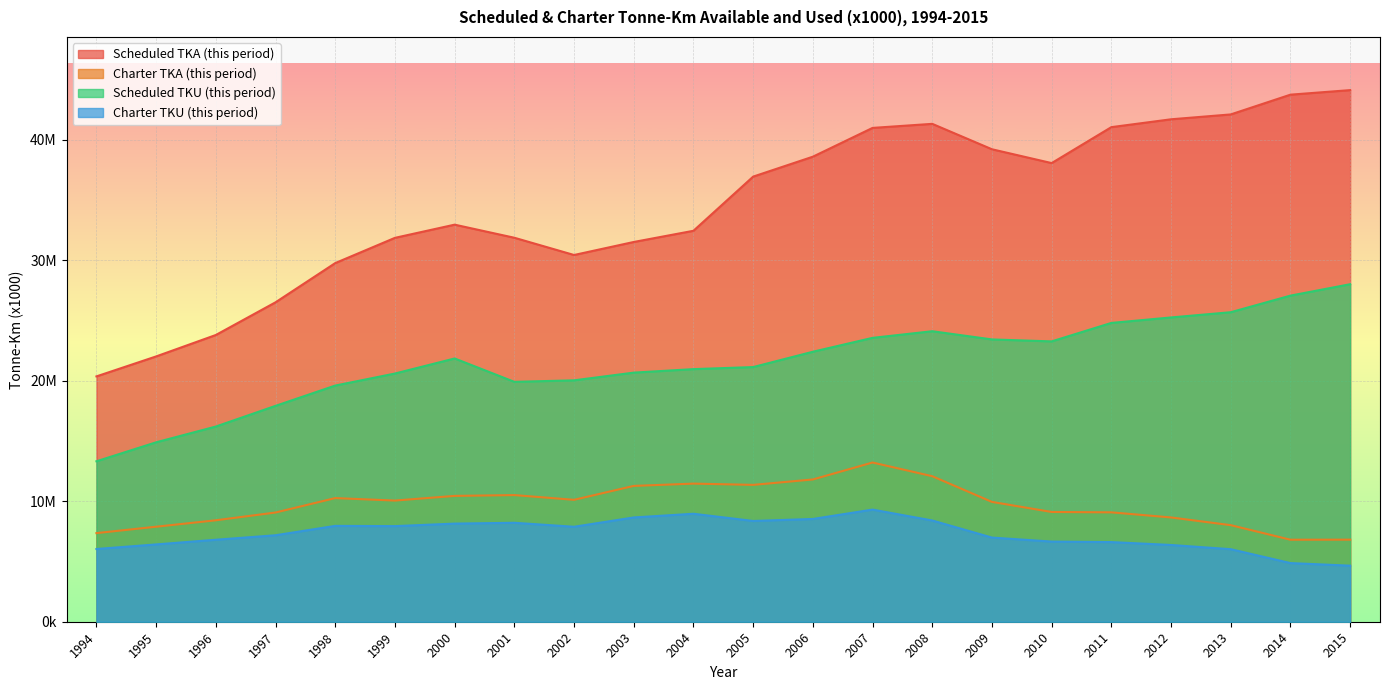

Which category has the highest value across all series?

2015